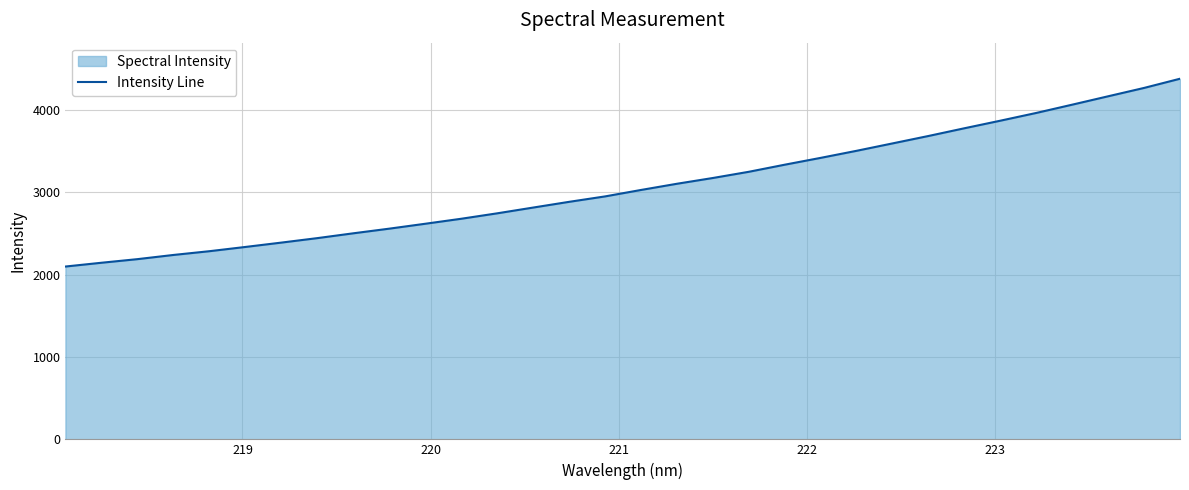

What is the difference between the maximum and minimum values?

2281.7